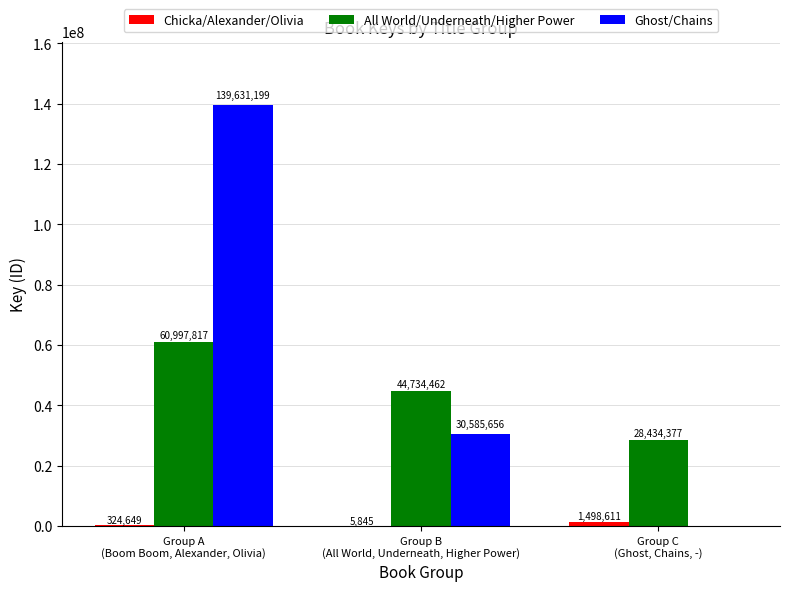

Which series has the largest total across all categories?

Ghost/Chains